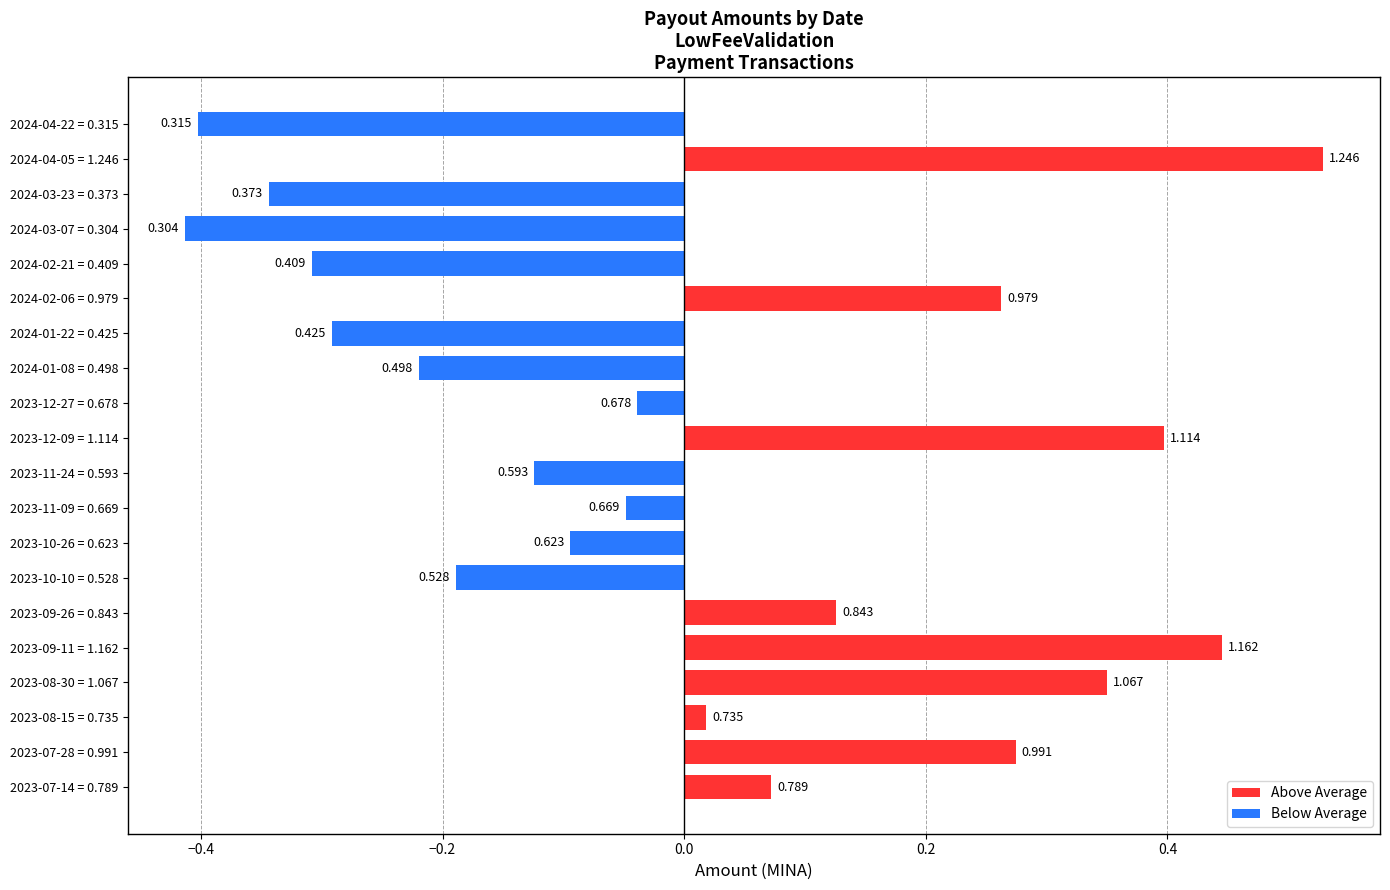

What is the value of the 10th bar from the left?

1.1